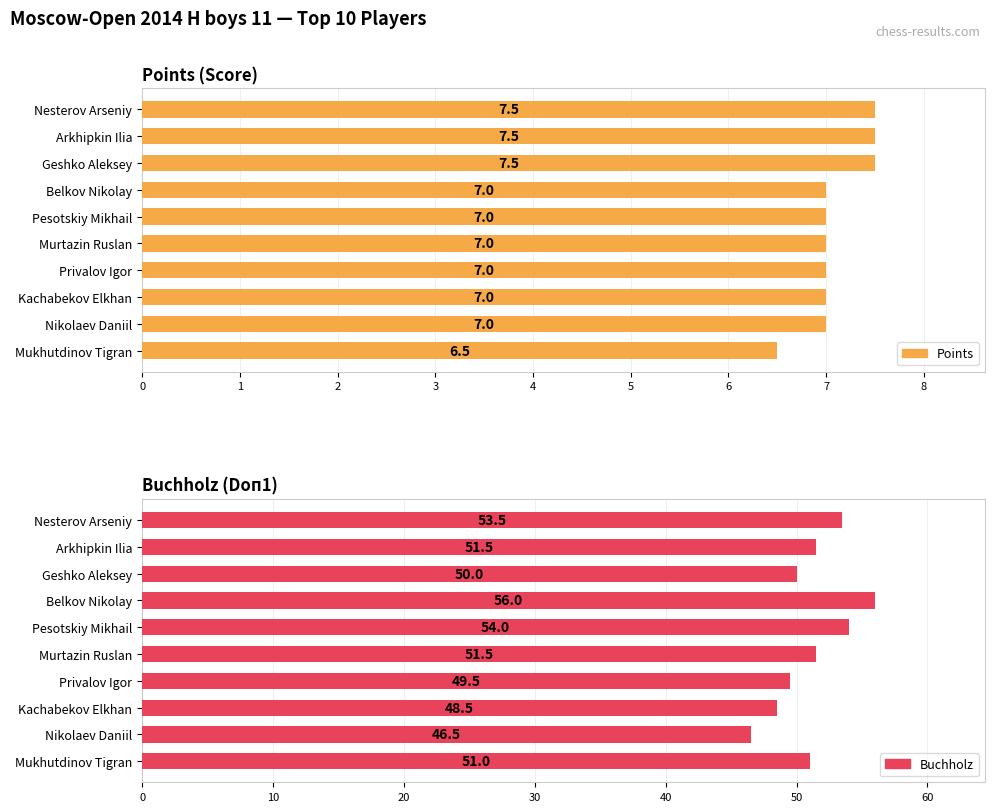

Are the bars grouped side by side (vs. stacked)?

Yes